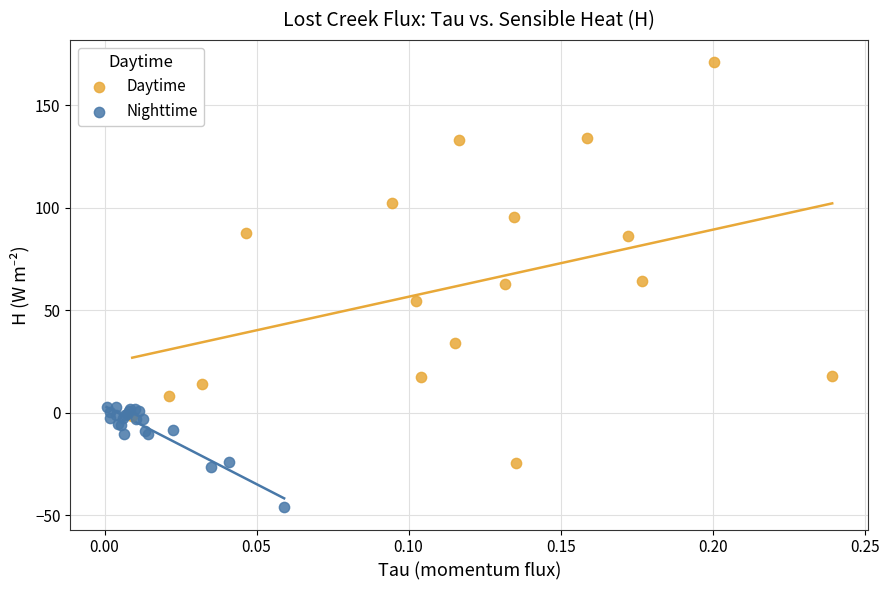

Which series contains the highest Y value?

Daytime